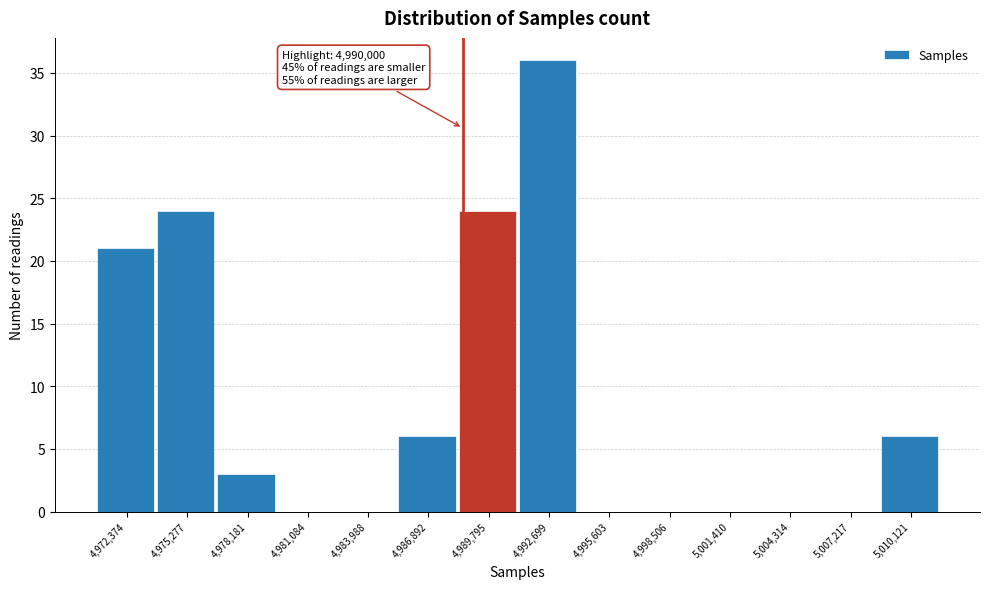

Reading right to left, what are all the values shown in this chart?

5,010,121=6	5,007,217=0	5,004,314=0	5,001,410=0	4,998,506=0	4,995,603=0	4,992,699=36	4,989,795=24	4,986,892=6	4,983,988=0	4,981,084=0	4,978,181=3	4,975,277=24	4,972,374=21